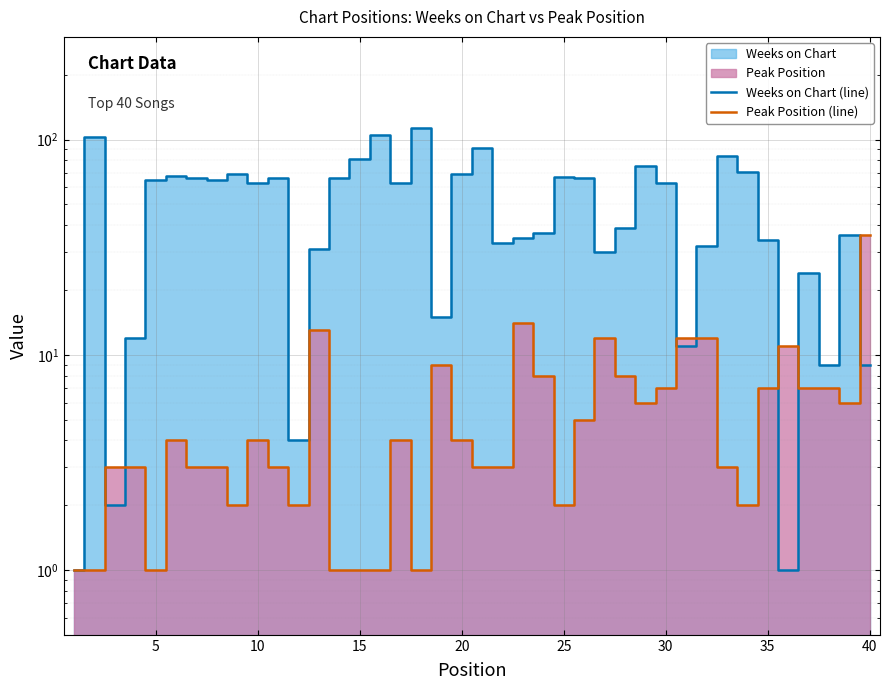

Between 35 and 14, which is larger?

14